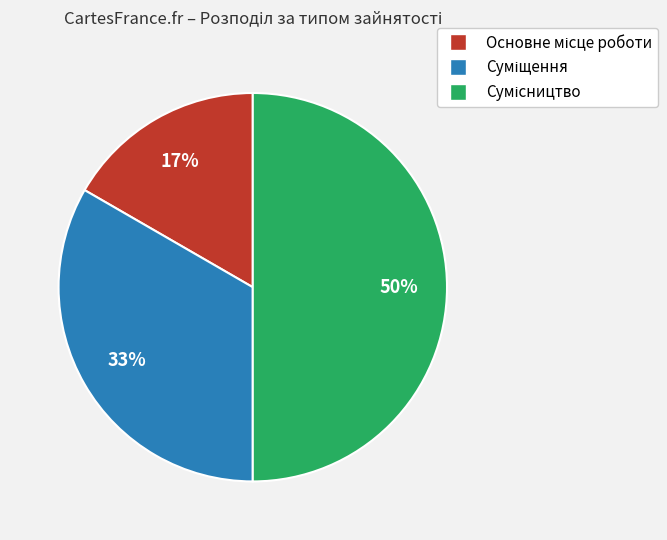

To the nearest percent, what is the difference between the largest and smallest slice percentages?

33%